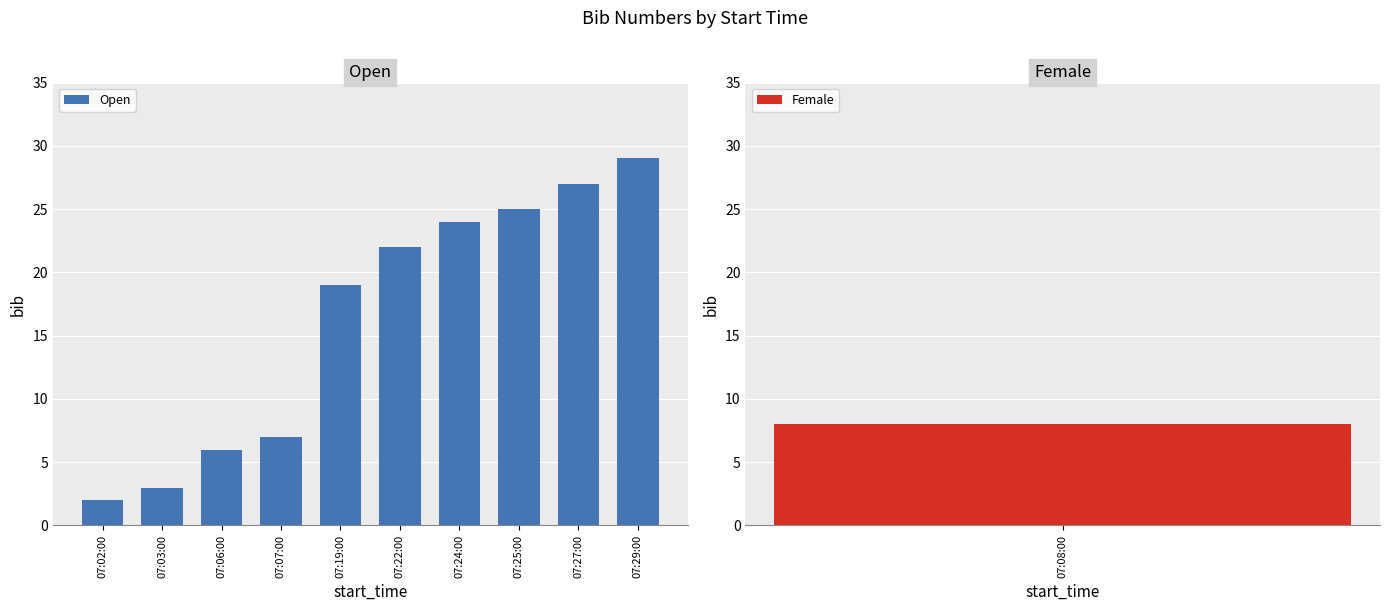

What position from the left is 07:06:00?

3